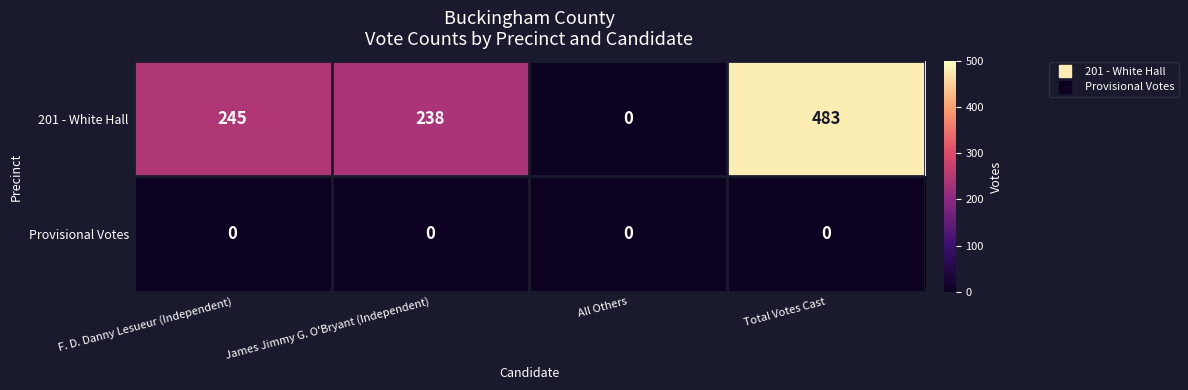

At which category is the sum across all series the highest?

Total Votes Cast